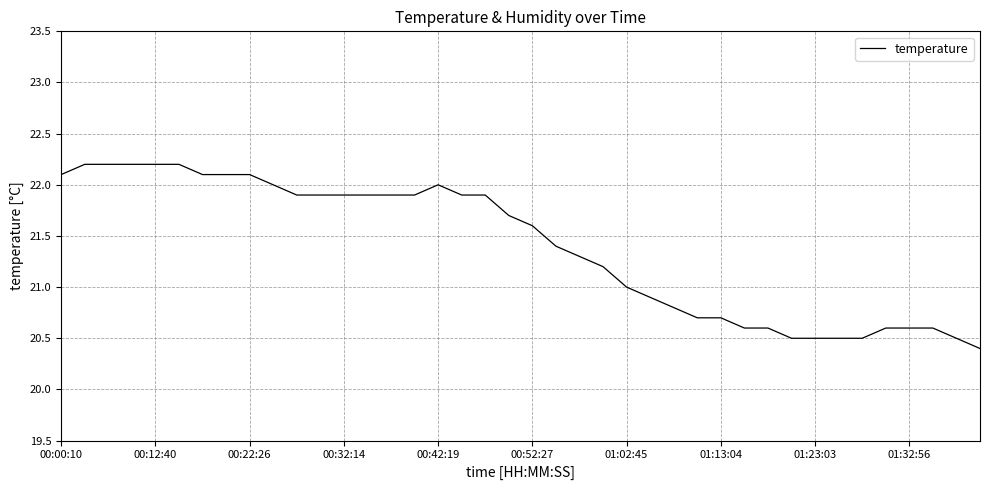

What is the maximum value shown in the chart?

22.2